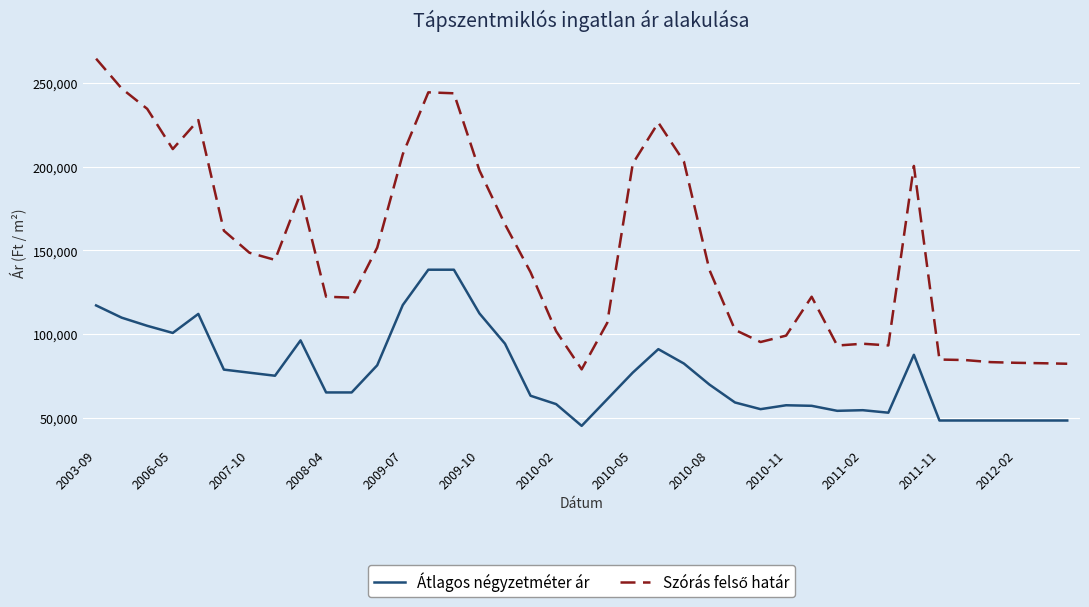

What is the greatest value displayed?

264766